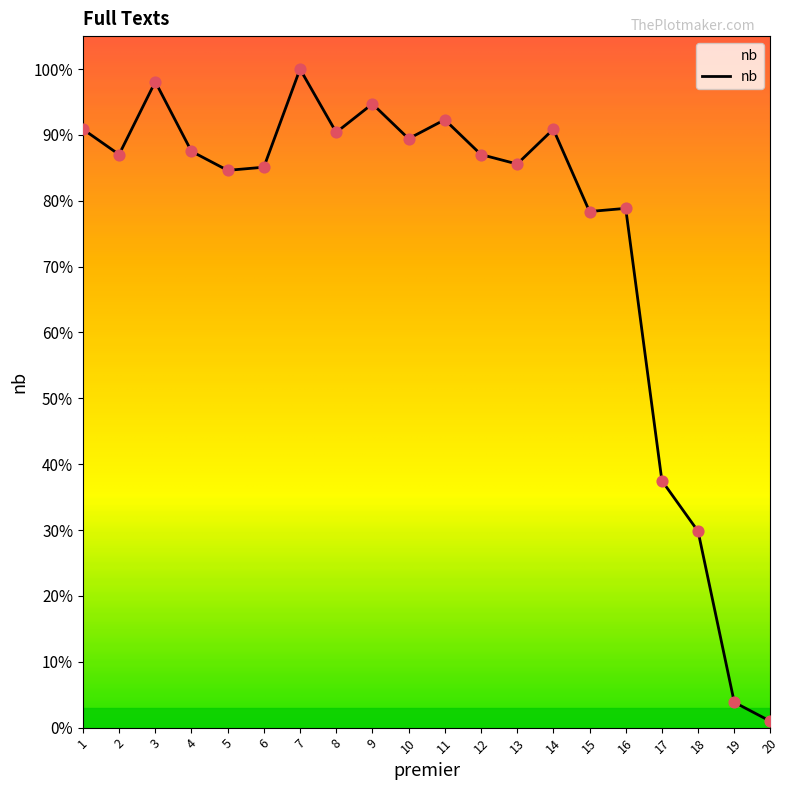

Which has a higher value, 10 or 2?

10